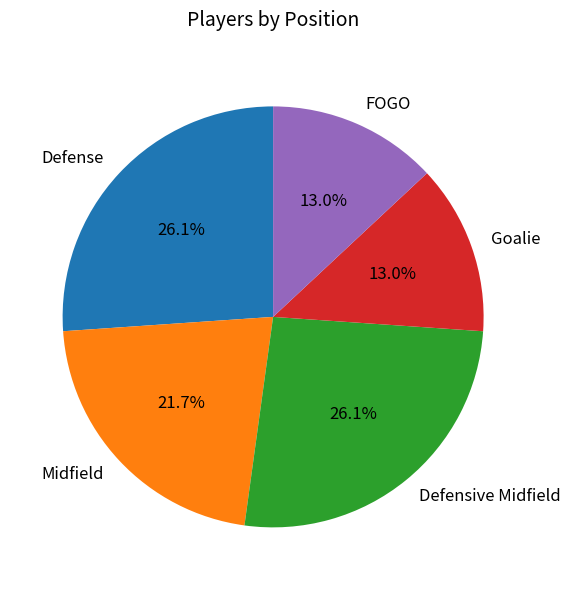

Which has a higher value, Defensive Midfield or Midfield?

Defensive Midfield